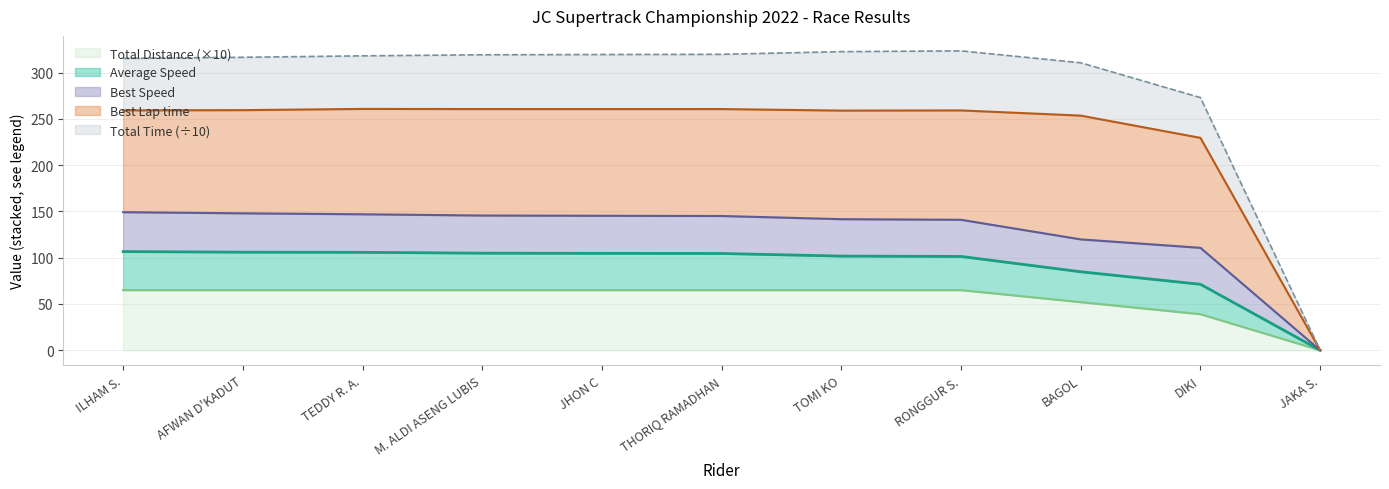

True or false: Total Time and Best Speed intersect in this chart.

False